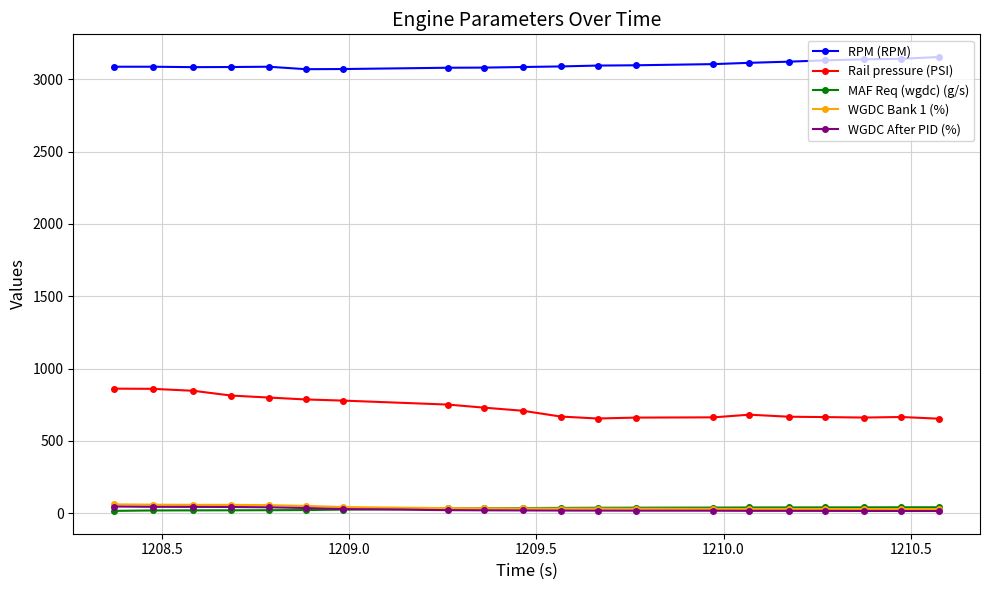

What is the maximum value shown in the chart?

3154.0